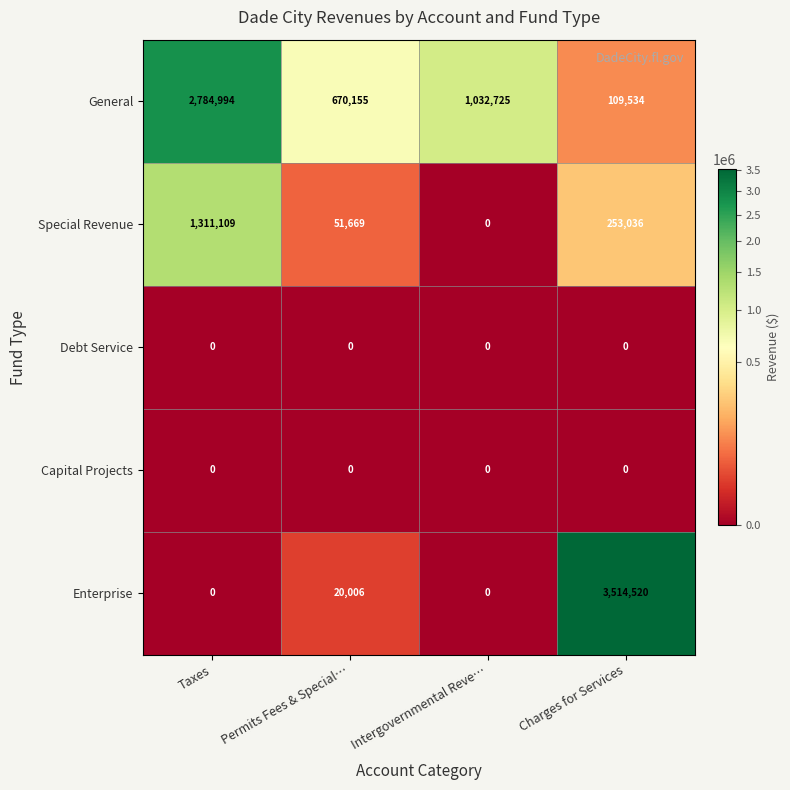

What is the sum of all Enterprise values?

3534526